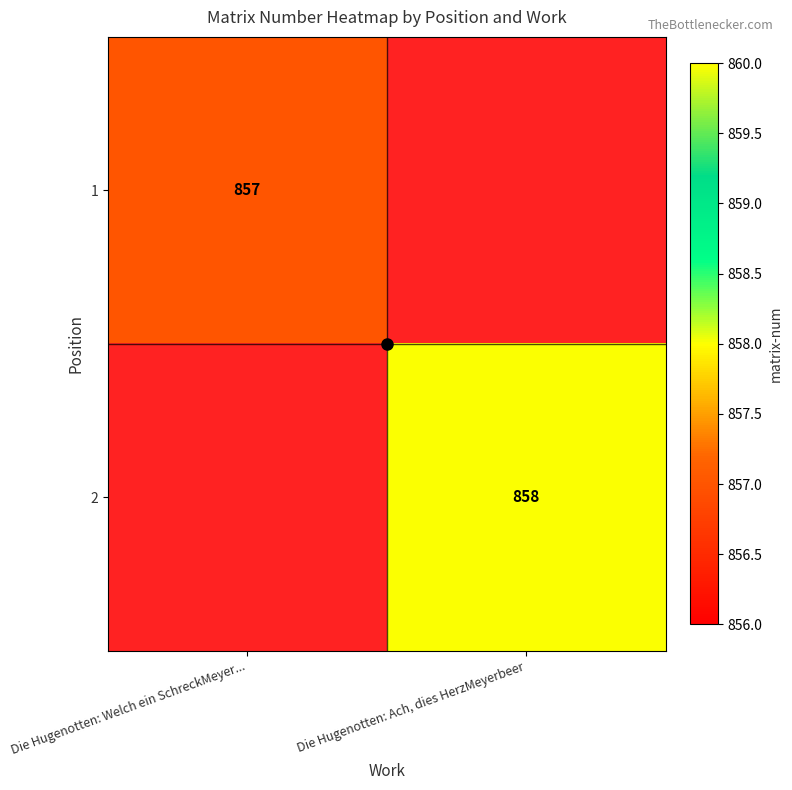

At which category does the chart reach its minimum across all series?

Die Hugenotten: Welch ein SchreckMeyer...